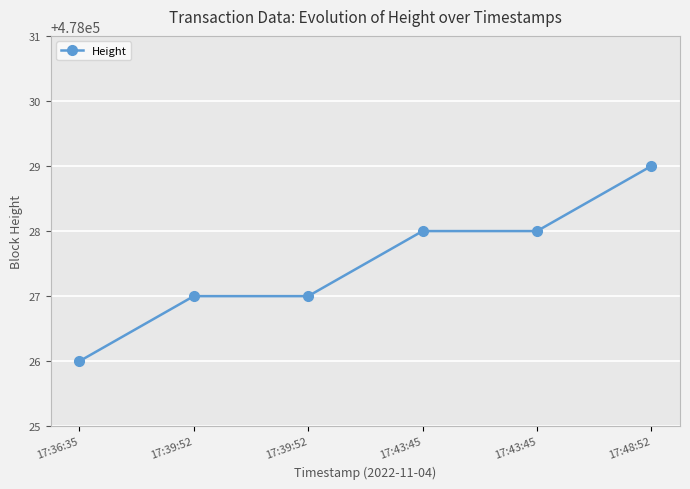

Does the chart have visible grid lines?

Yes